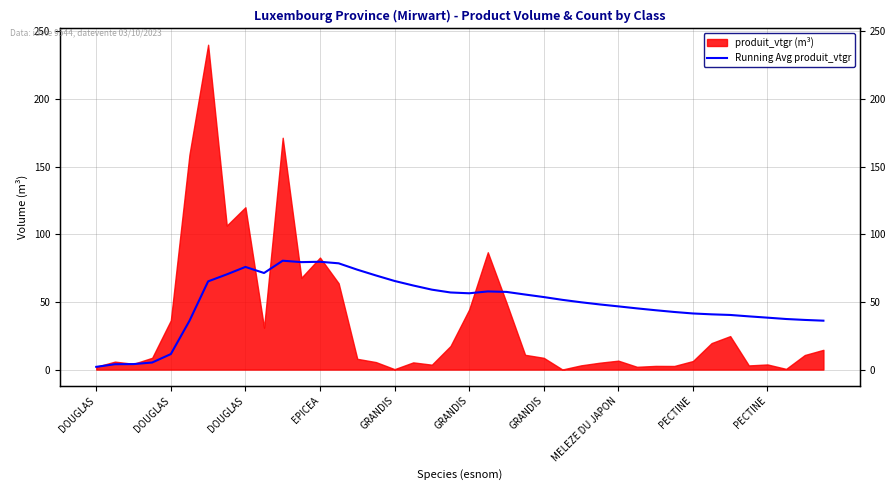

What is the change in value from 31 to 32?

-1.1